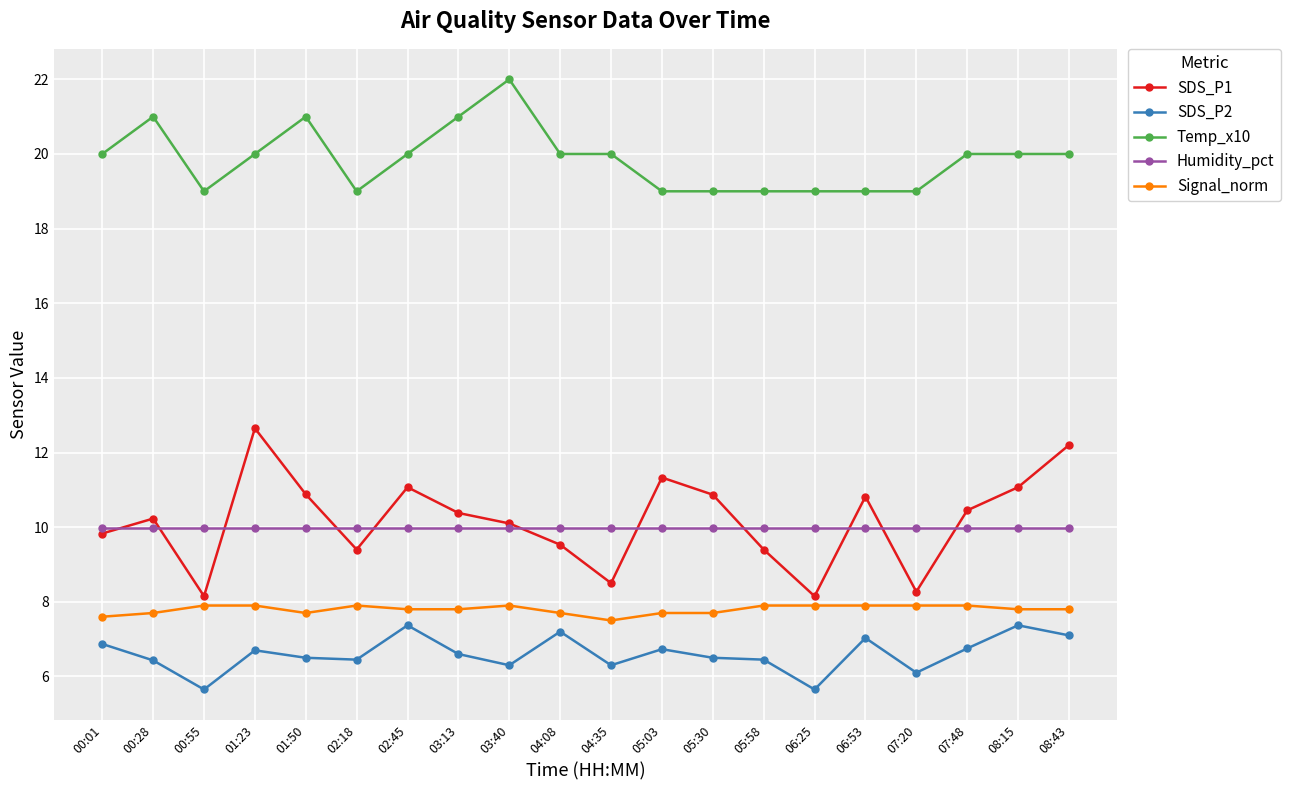

What is the smallest value displayed?

5.7